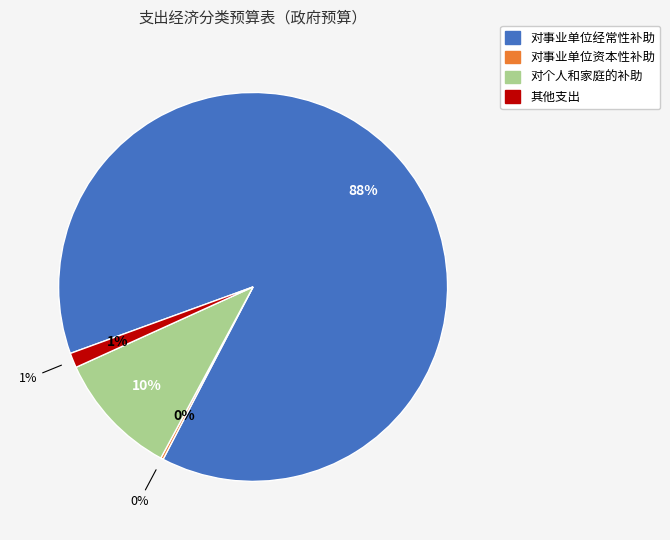

Is there any slice that represents more than half of the pie?

Yes